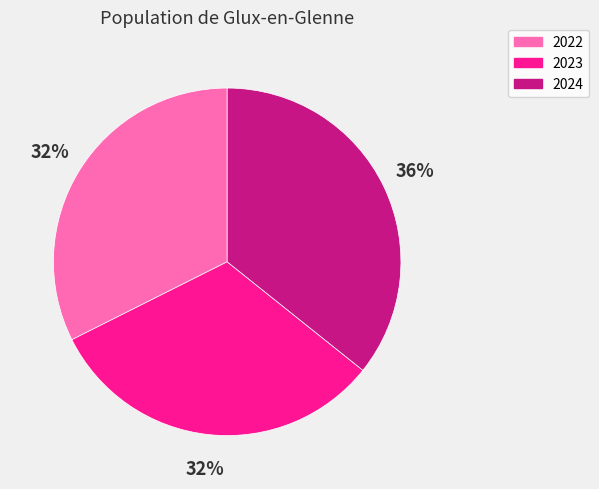

What percentage is the 2024 slice, to the nearest percent?

36%